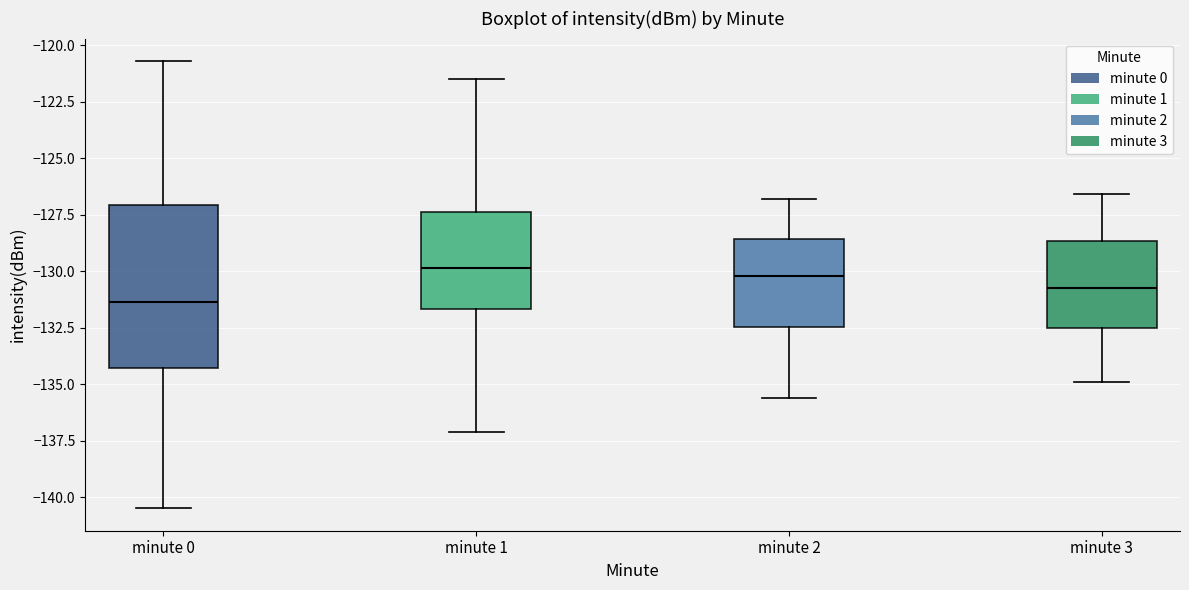

Where is the upper edge of the box for minute 1 on the y-axis? The values are not printed on the chart, so give them approximately, as read against the axis.

-127.5